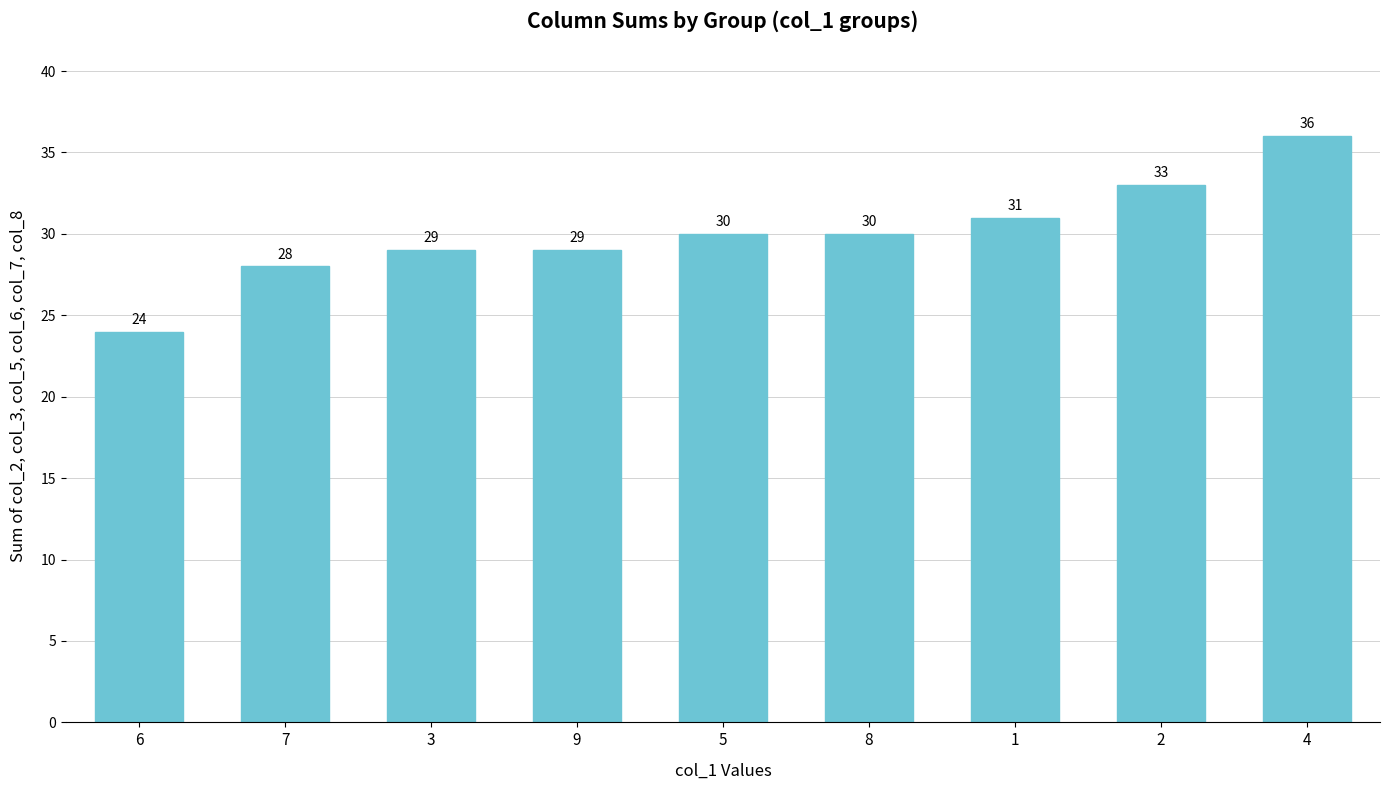

What is the label of the 6th bar from the right?

9